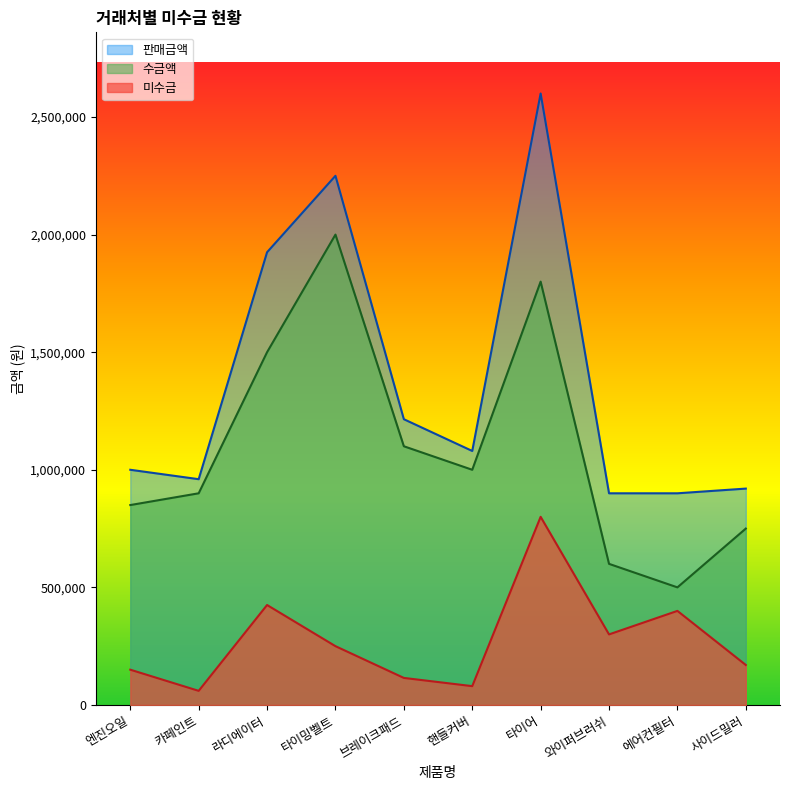

Is it true that 수금액 equals 2000000 at 타이밍벨트?

True